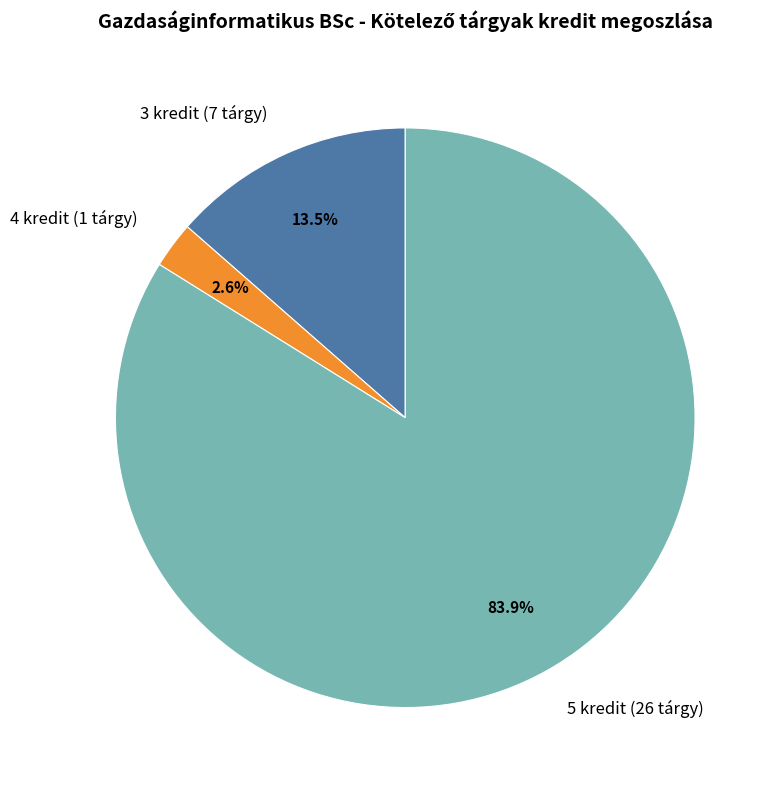

Between 3 kredit (7 tárgy) and 4 kredit (1 tárgy), which is larger?

3 kredit (7 tárgy)